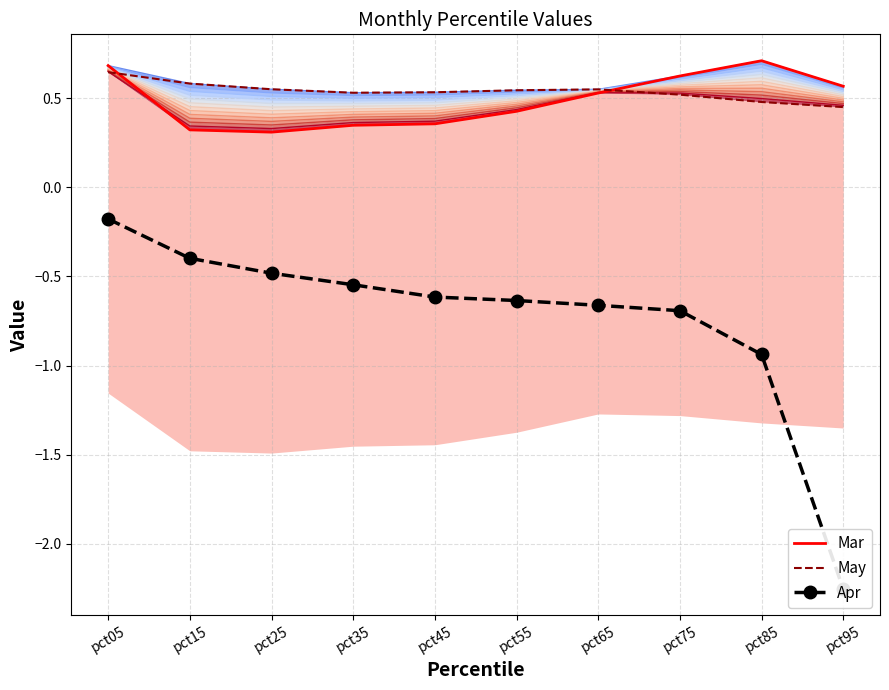

What are all the series names shown in the legend?

Mar, May, Apr